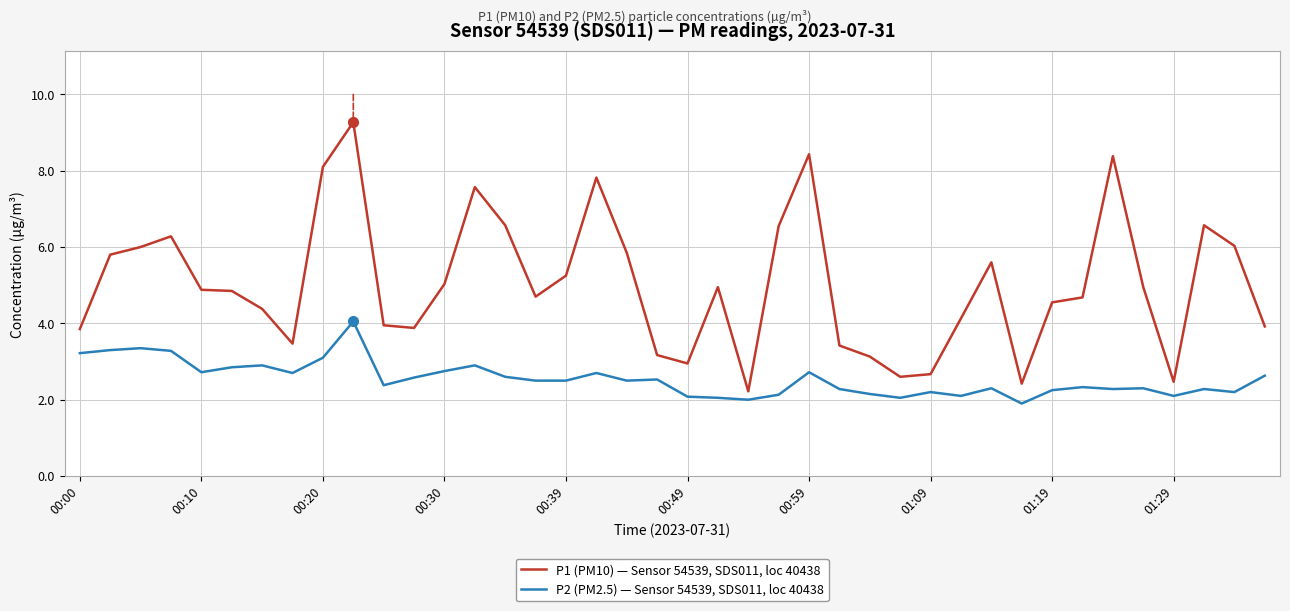

What are all the series names shown in the legend?

P1 (PM10) — Sensor 54539, SDS011, loc 40438, P2 (PM2.5) — Sensor 54539, SDS011, loc 40438